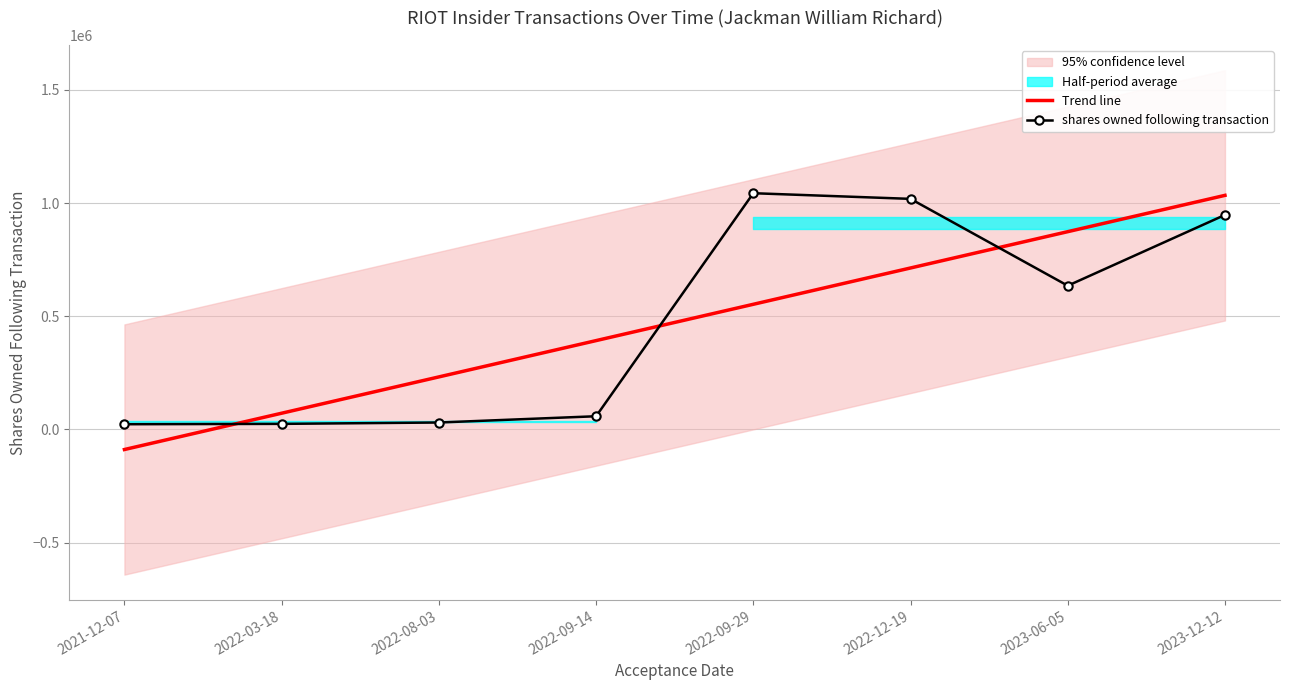

Which series has the largest range (max minus min)?

Trend line